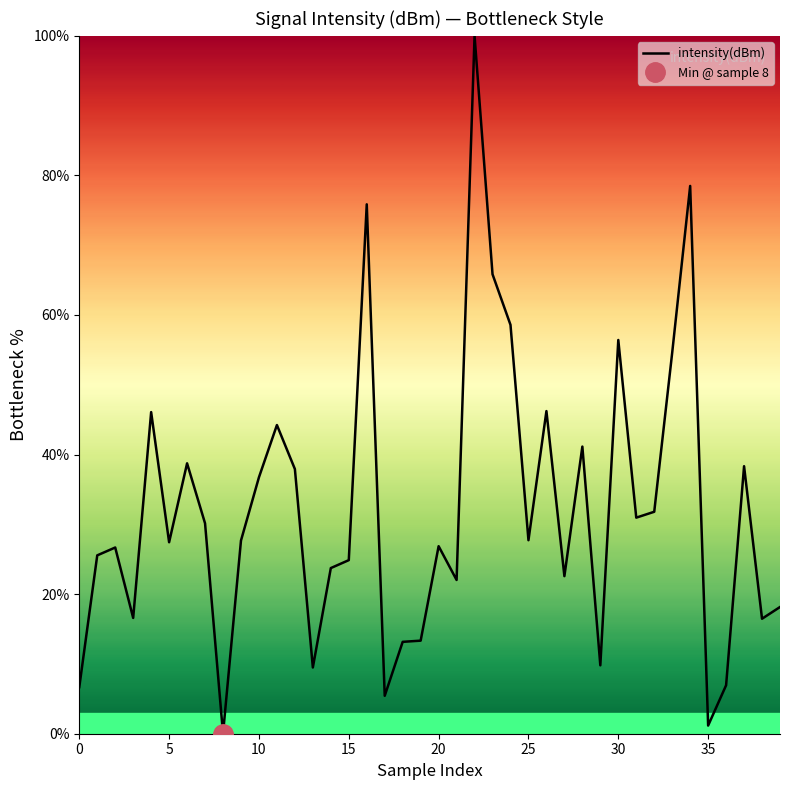

Reading right to left, list all the values displayed in this chart.

18.2	16.5	38.3	6.9	1.2	78.5	54.6	31.8	31.0	56.4	9.8	41.1	22.6	46.2	27.7	58.6	65.8	100.0	22.0	26.9	13.3	13.2	5.4	75.9	24.9	23.7	9.5	37.9	44.2	36.7	27.7	-0.0	30.1	38.7	27.4	46.1	16.6	26.7	25.6	6.7